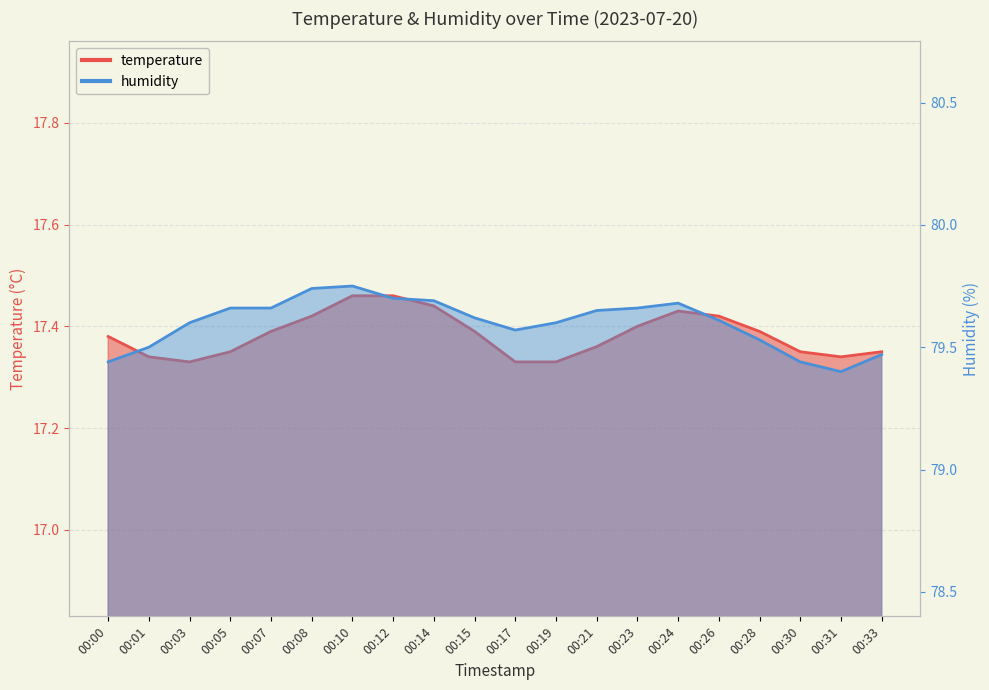

What is the sum of all temperature values?

347.7